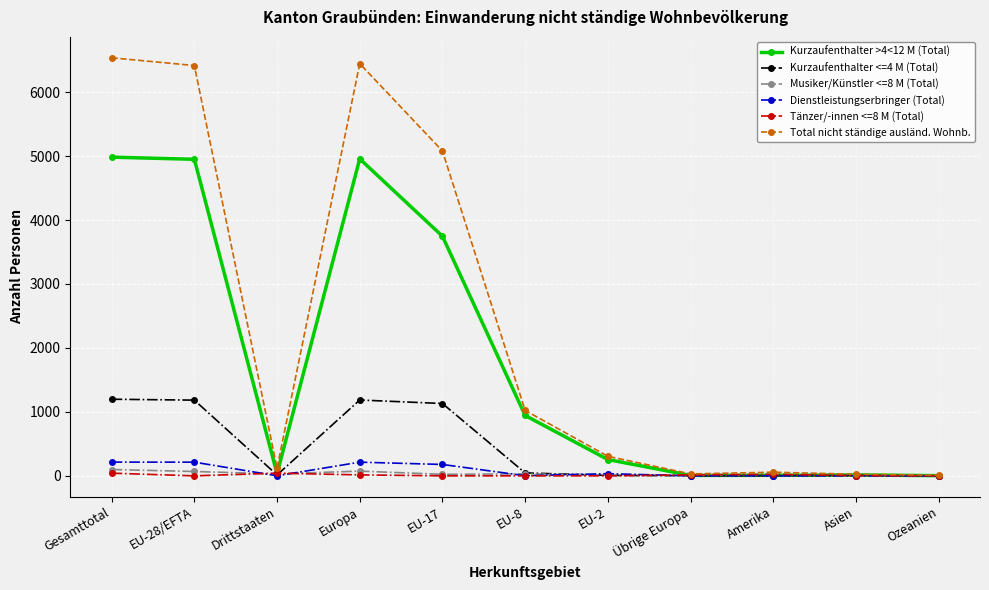

True or false: Kurzaufenthalter >4<12 M (Total) has a value of 944 at EU-8.

True